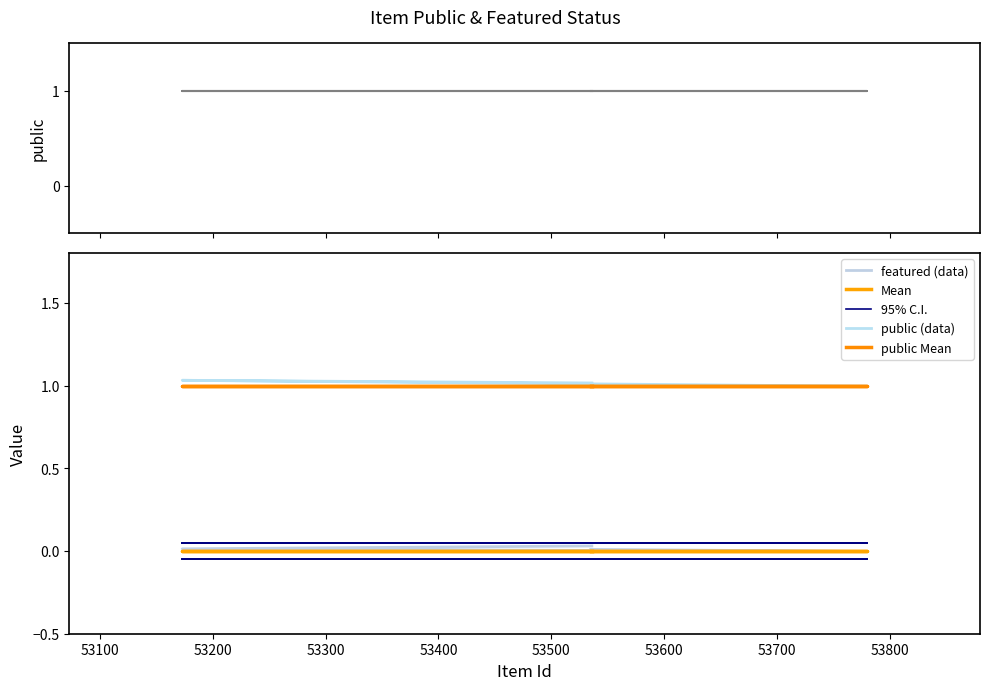

The public Mean series shows 0.5 at 53000. True or false?

False